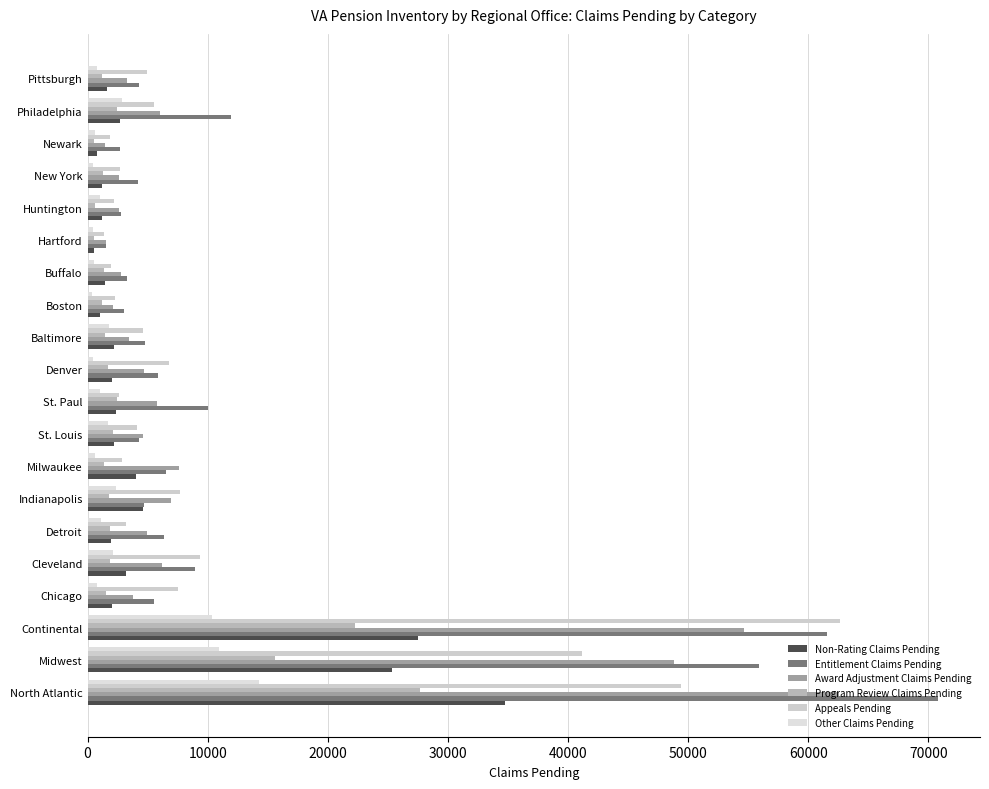

Count the number of data series in this chart.

6